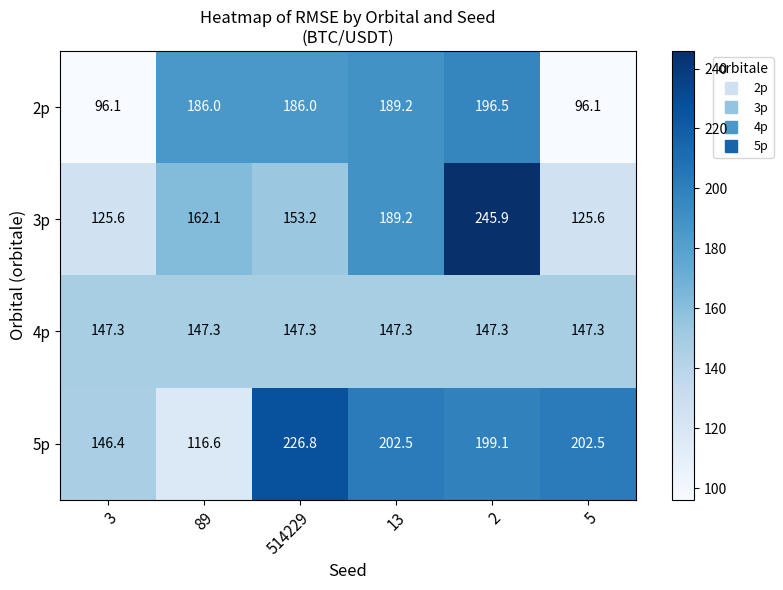

What is the highest value of the 3p series?

245.9